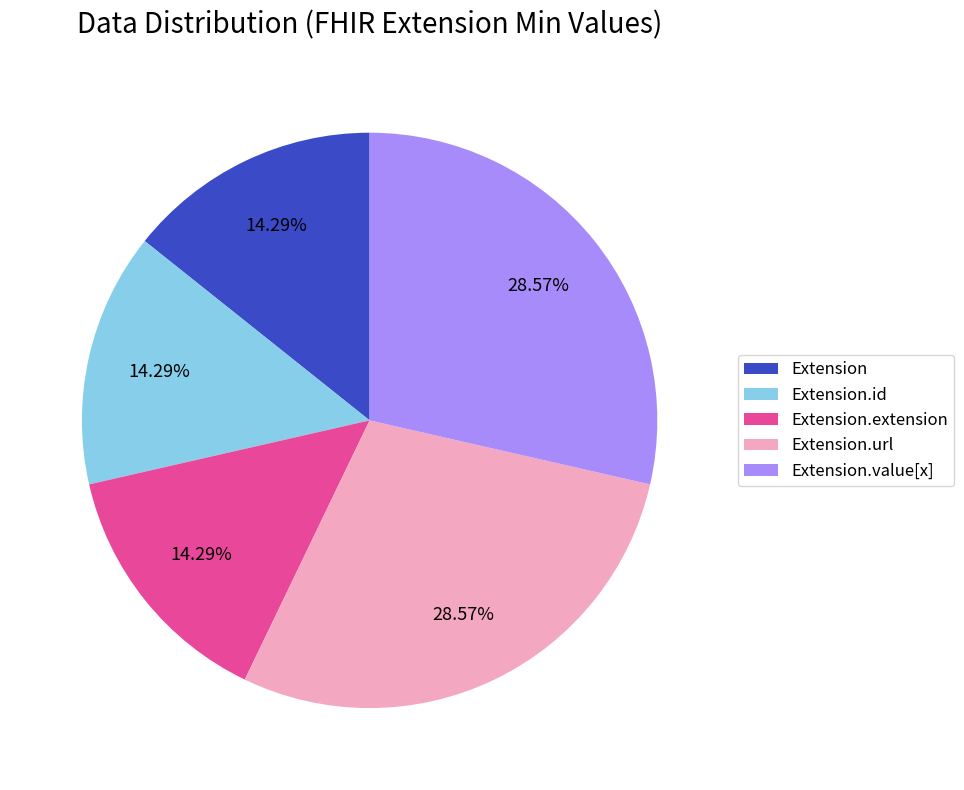

Is it true that Extension is 1% of the pie?

False